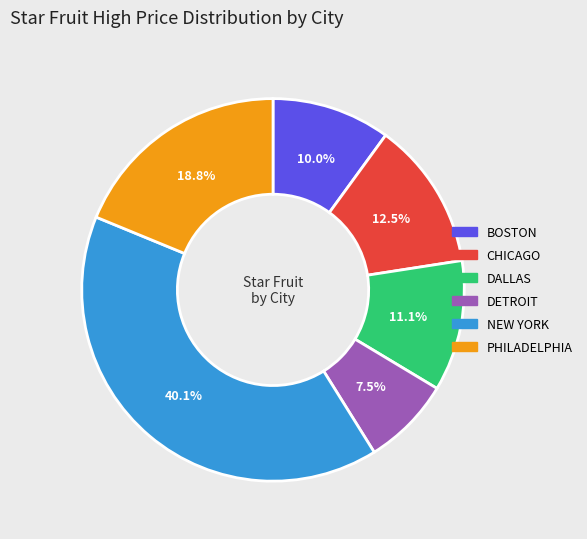

Combined, do PHILADELPHIA and DETROIT account for over 50%?

No